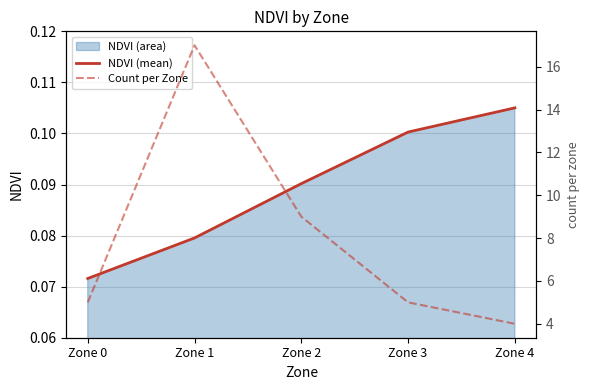

What is the value of the Count per Zone point at the 3rd from the left?

9.0